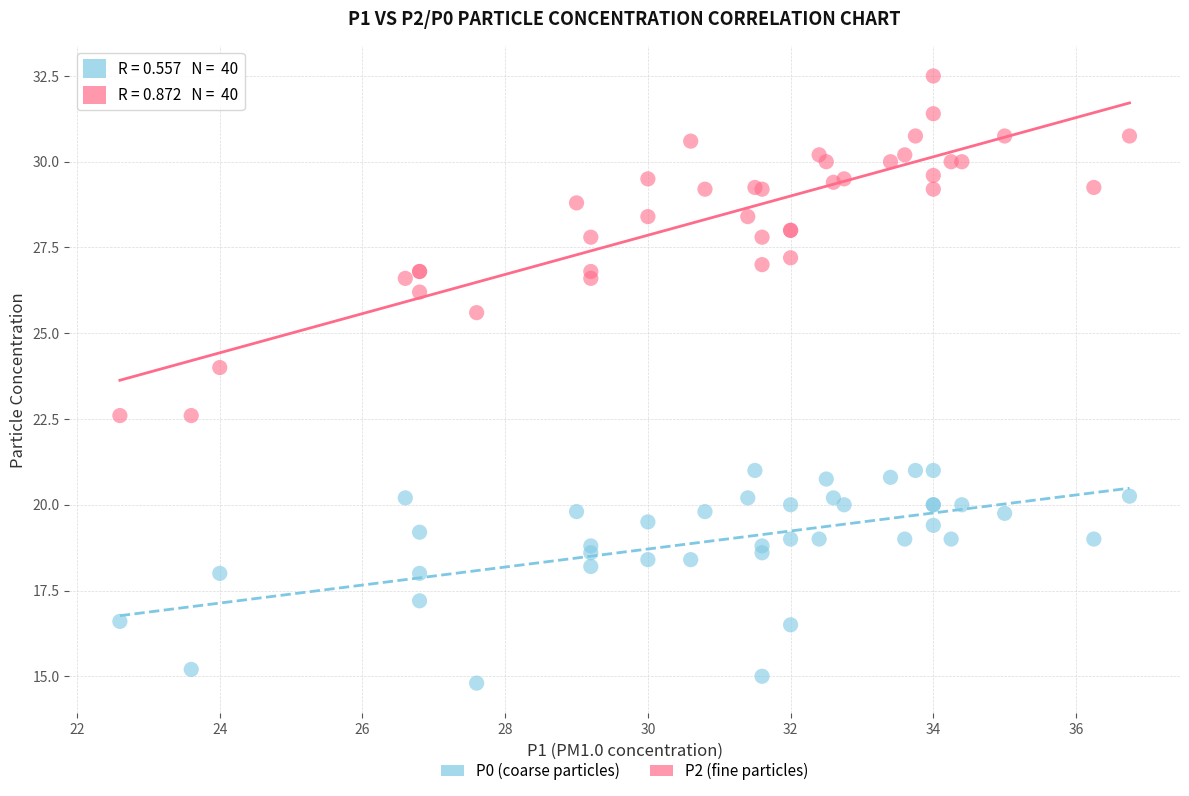

In the P0 (coarse particles) series, what Y value is closest to 17?

17.2